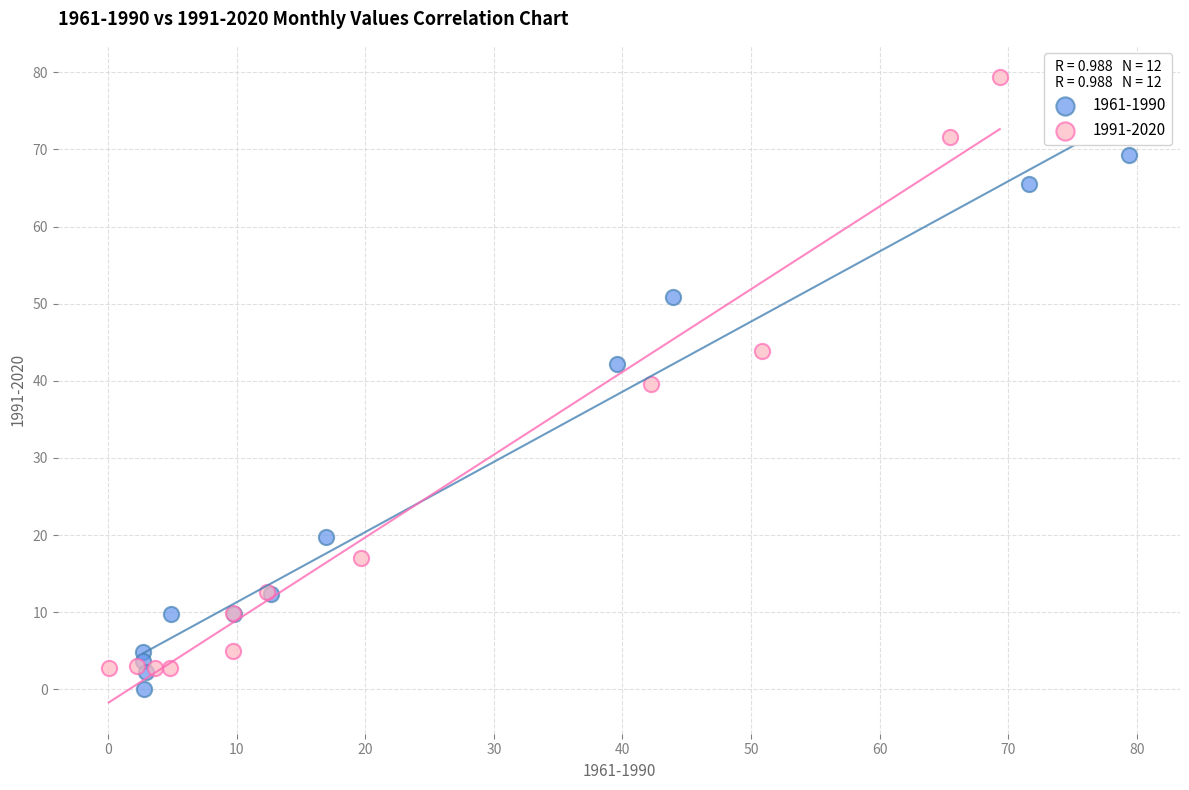

Which series has the largest Y range (max minus min)?

1991-2020